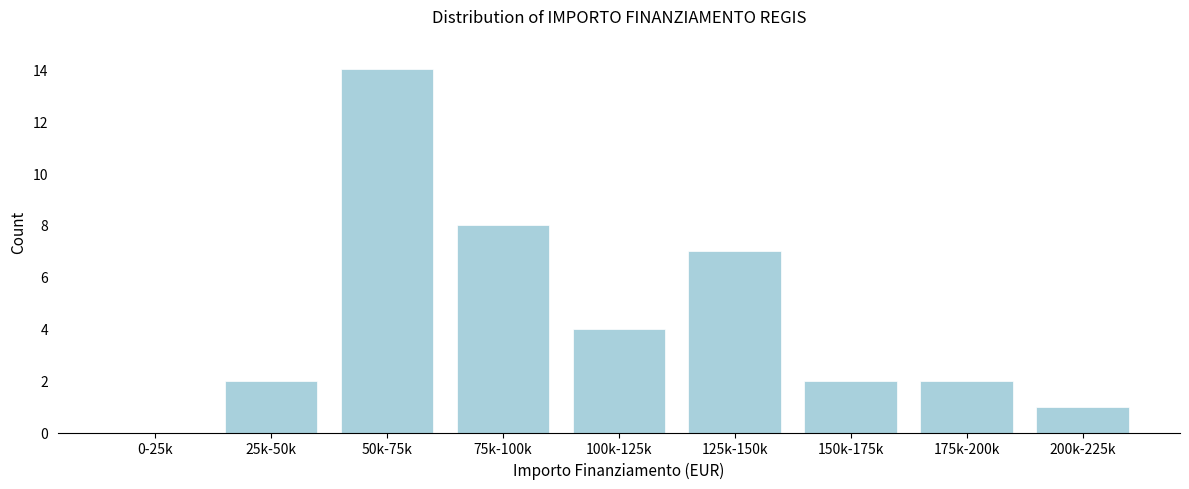

Reading right to left, what are all the values shown in this chart?

200k-225k=1	175k-200k=2	150k-175k=2	125k-150k=7	100k-125k=4	75k-100k=8	50k-75k=14	25k-50k=2	0-25k=0